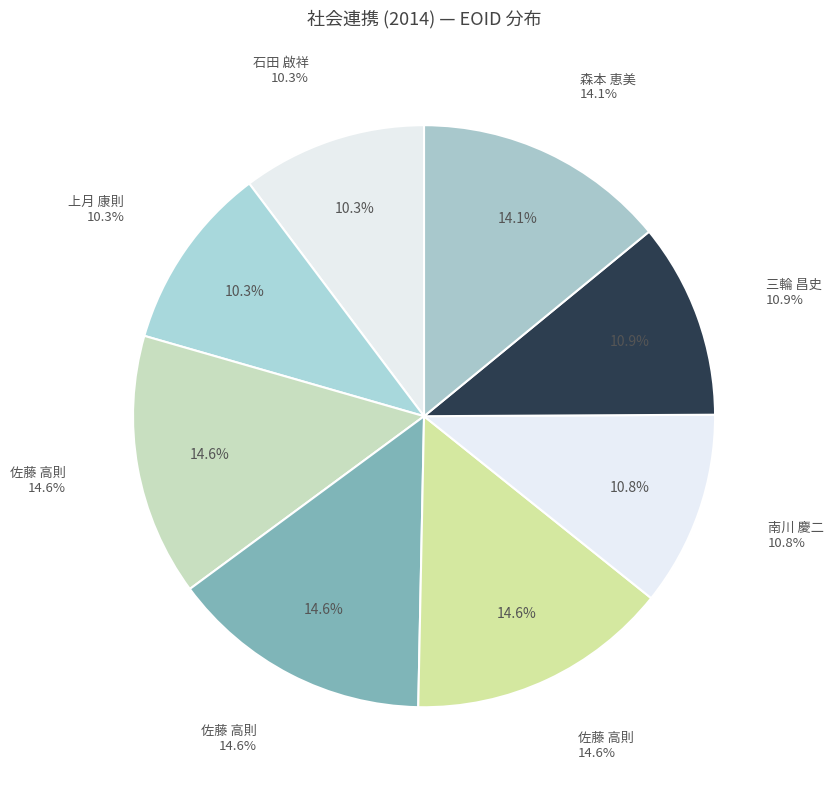

How many slices are in this pie chart?

8